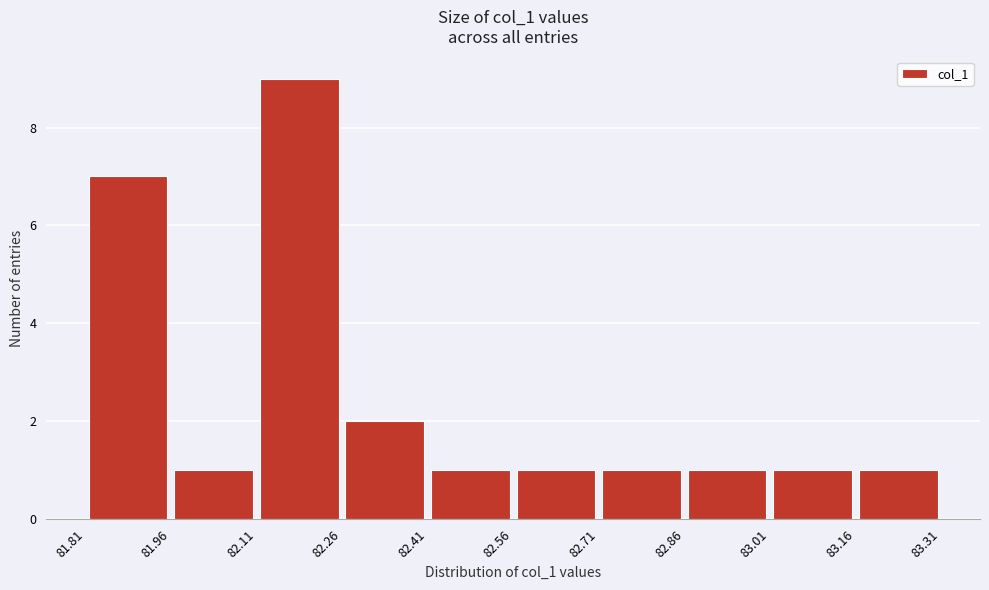

Which range on the x-axis has the tallest bar?

82.11 to 82.26